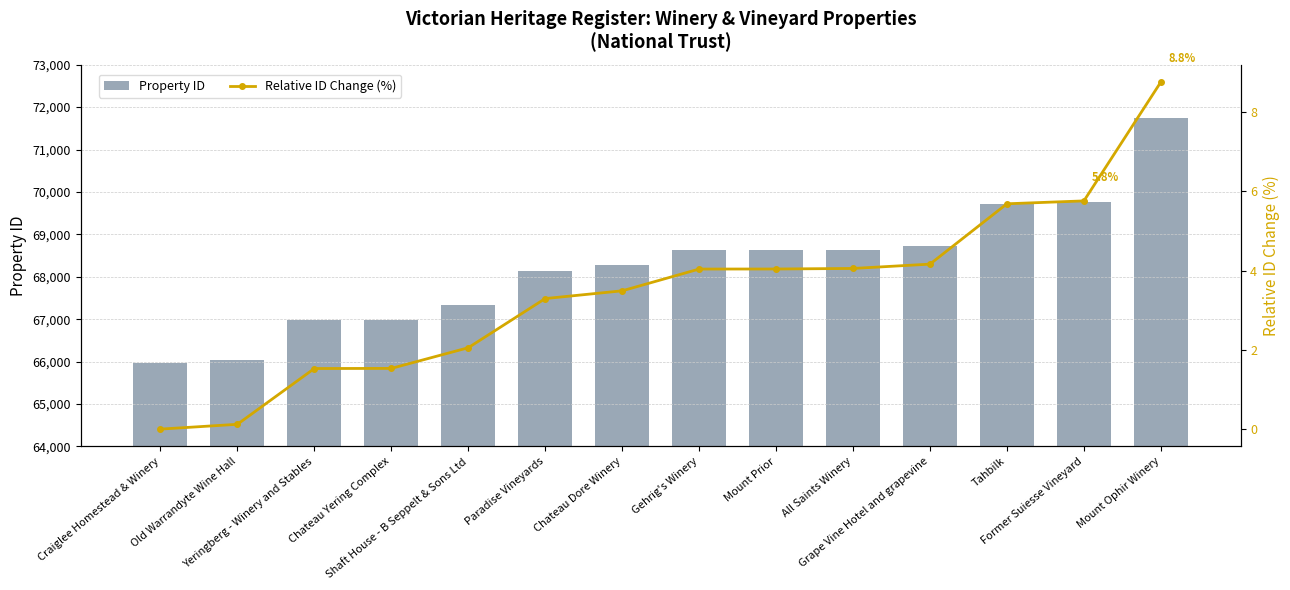

What are all the series names shown in the legend?

Property ID, Relative ID Change (%)